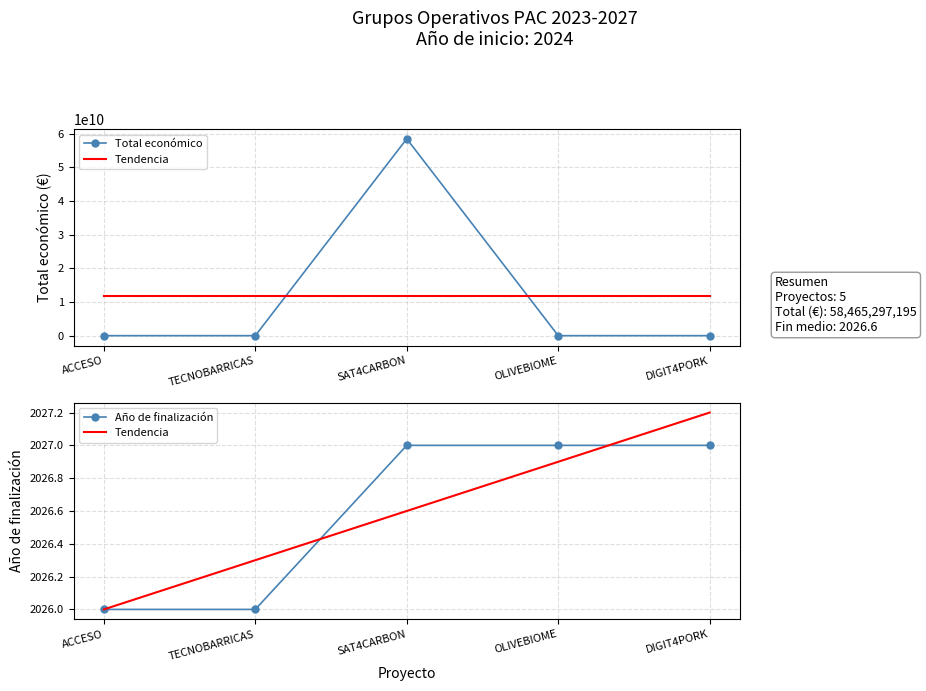

What is the difference between the Tendencia values at OLIVEBIOME and TECNOBARRICAS?

0.6